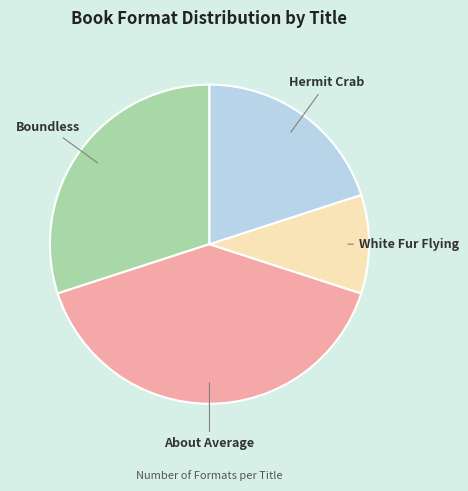

Which category has the smallest portion of the pie?

White Fur Flying